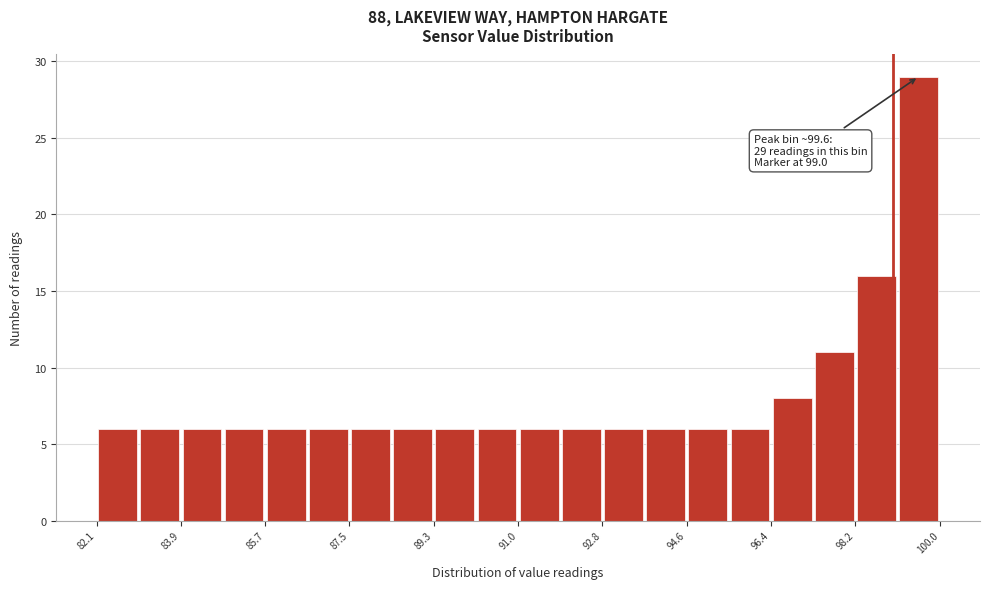

Which range on the x-axis has the tallest bar?

99.2 to 100.0